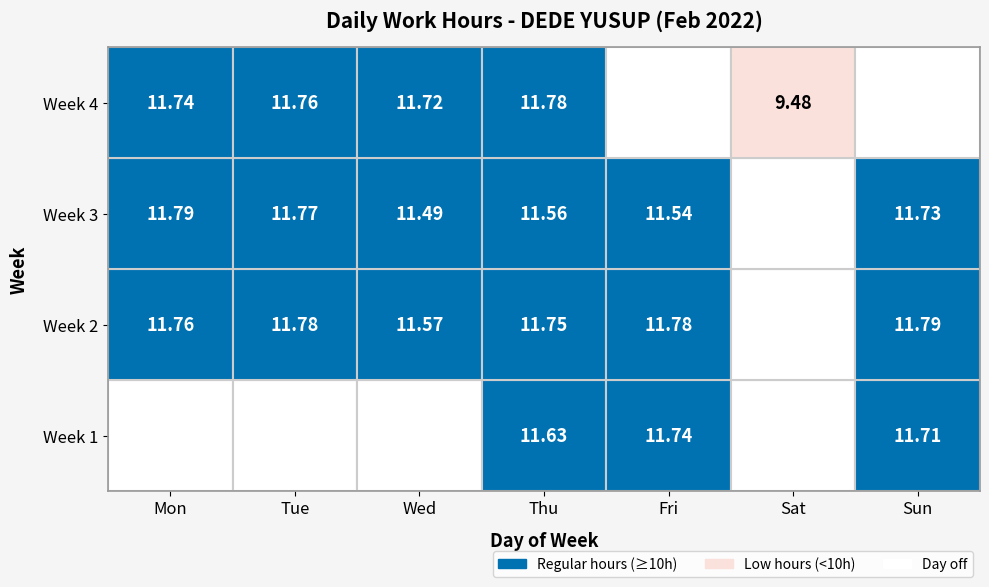

Which series changed the most between Thu and Sat?

Week 2